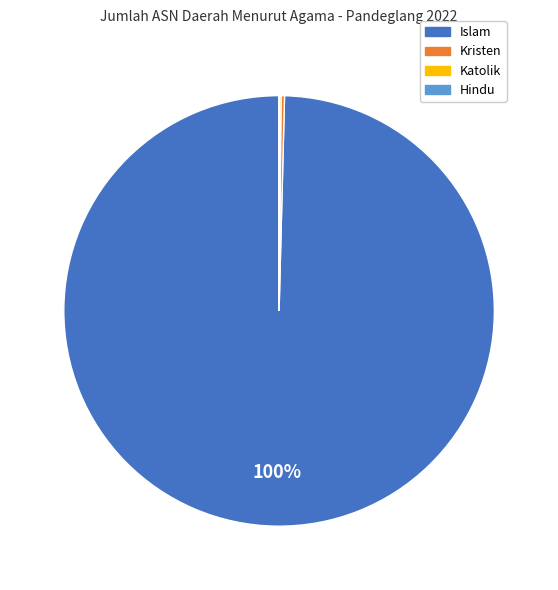

To the nearest percent, what is the difference between the largest and smallest slice percentages?

100%